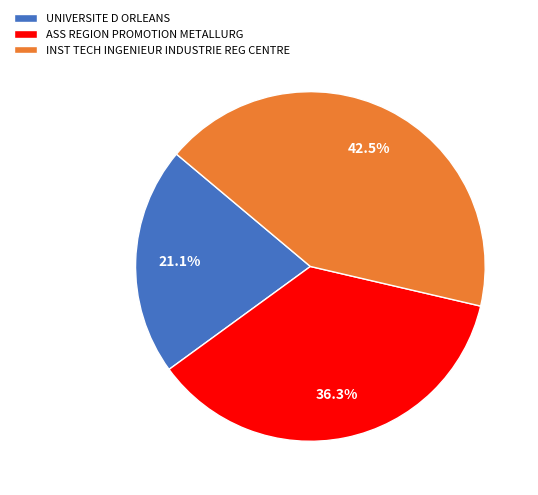

Does ASS REGION PROMOTION METALLURG represent more than half of the total?

No